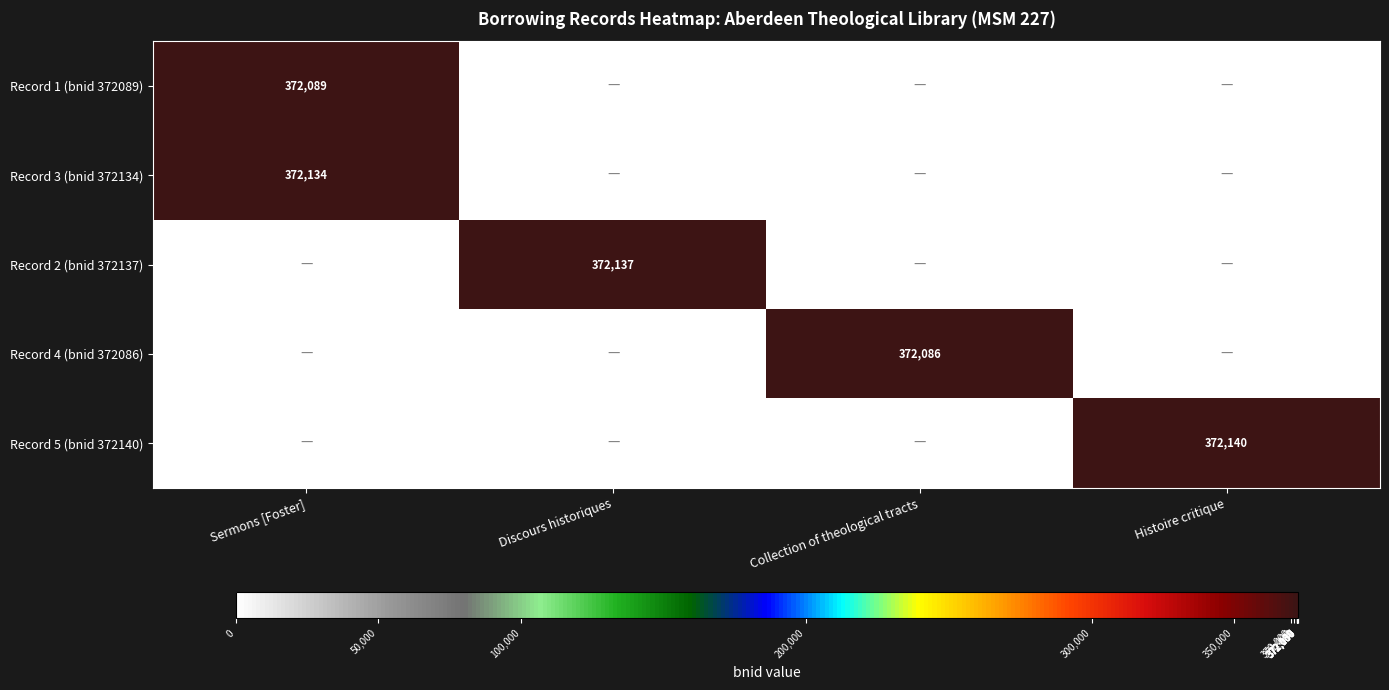

How many distinct data groups are displayed?

5